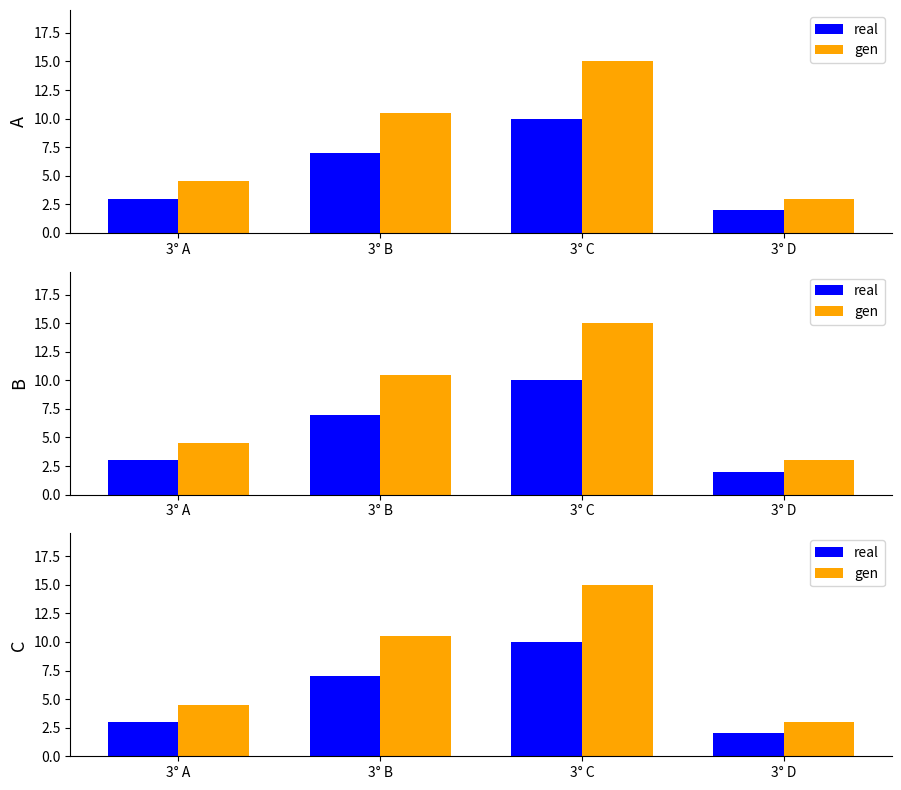

Between 3° A and 3° B, which series saw the biggest shift?

gen